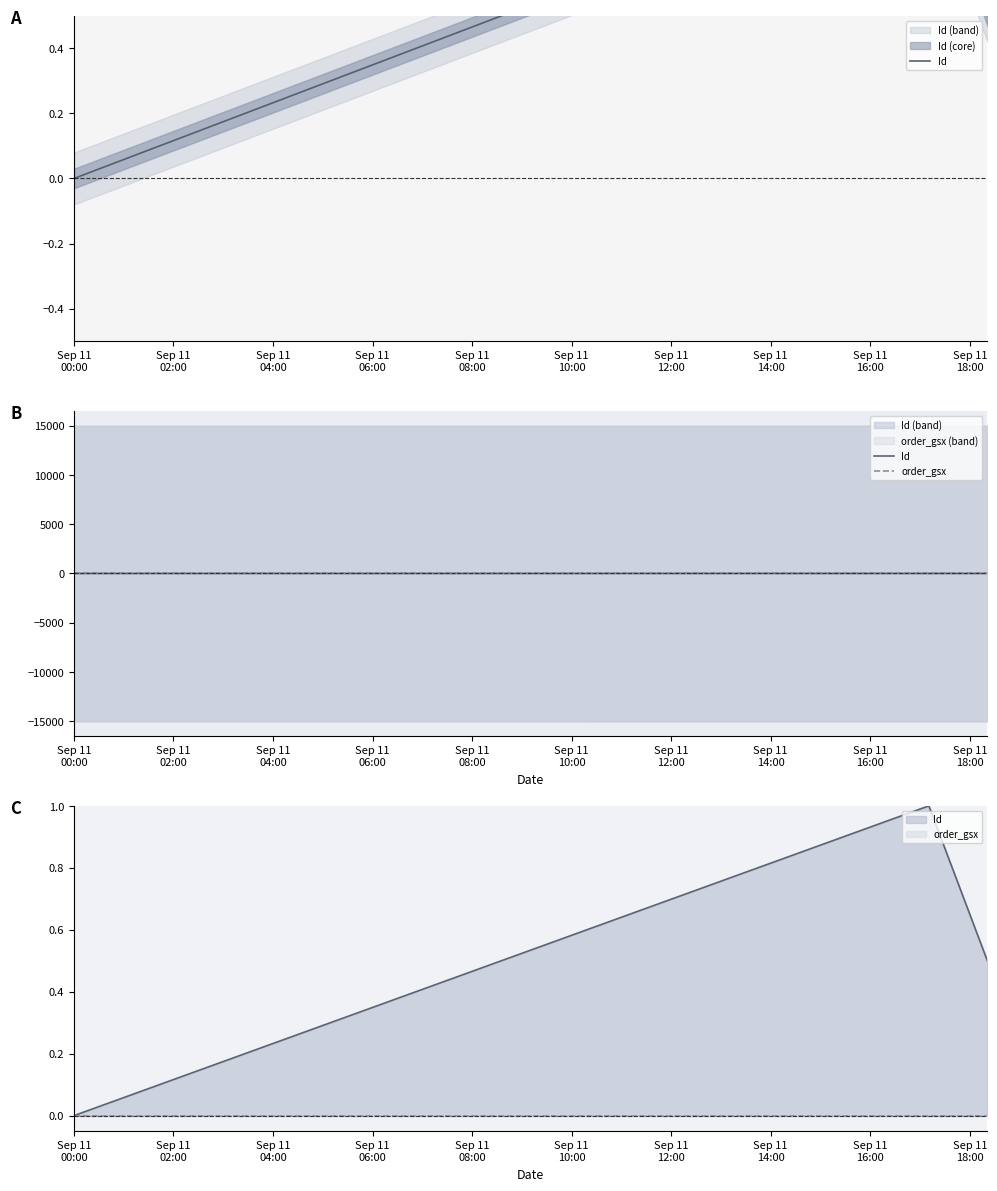

Count the number of data series in this chart.

2